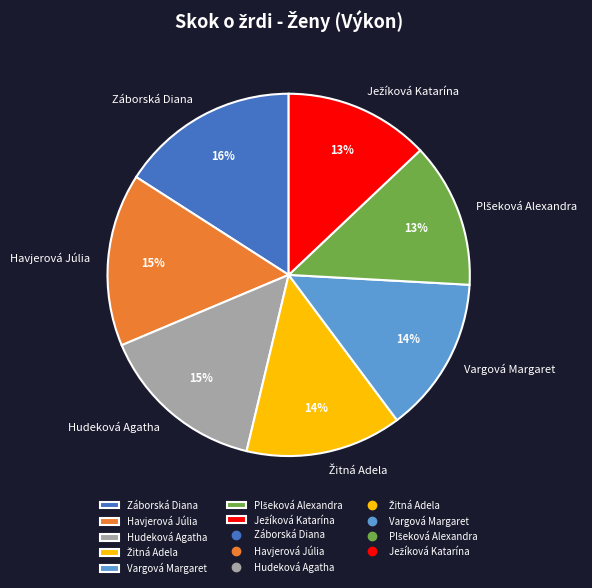

Count the number of slices in the pie.

7